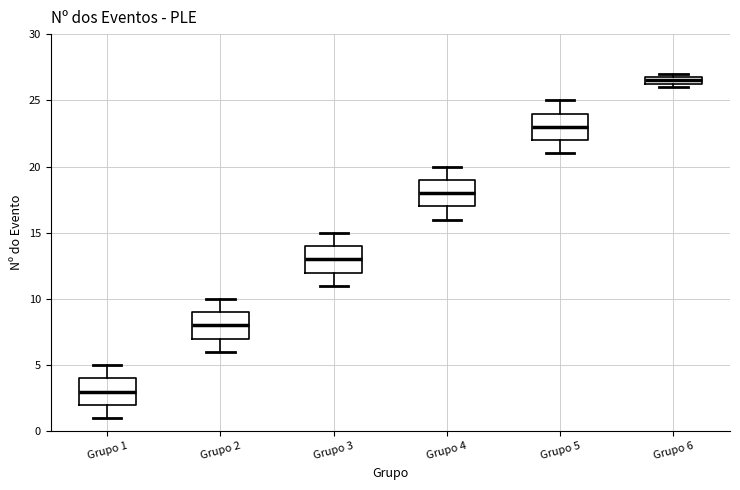

Which box's median line is the highest?

Grupo 6